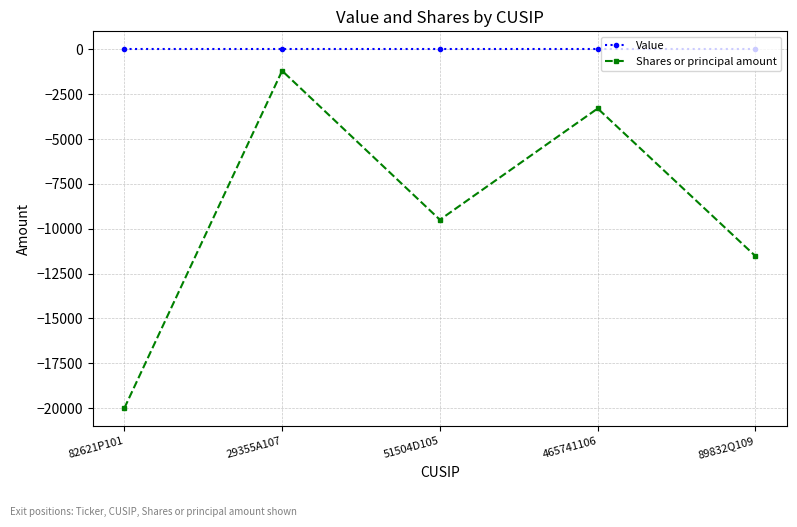

What is the sum of the Shares or principal amount values at 82621P101 and 51504D105?

-29500